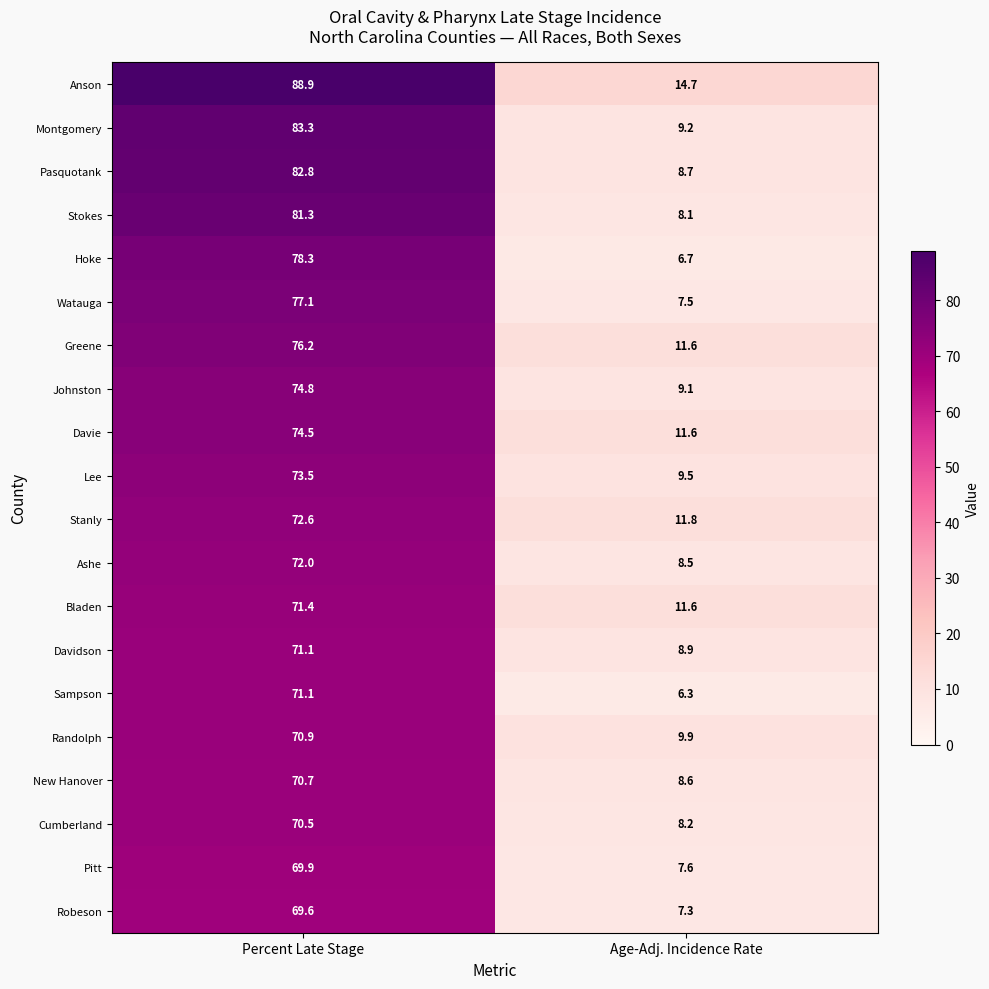

Rank the categories by Cumberland value from lowest to highest.

Age-Adj. Incidence Rate, Percent Late Stage